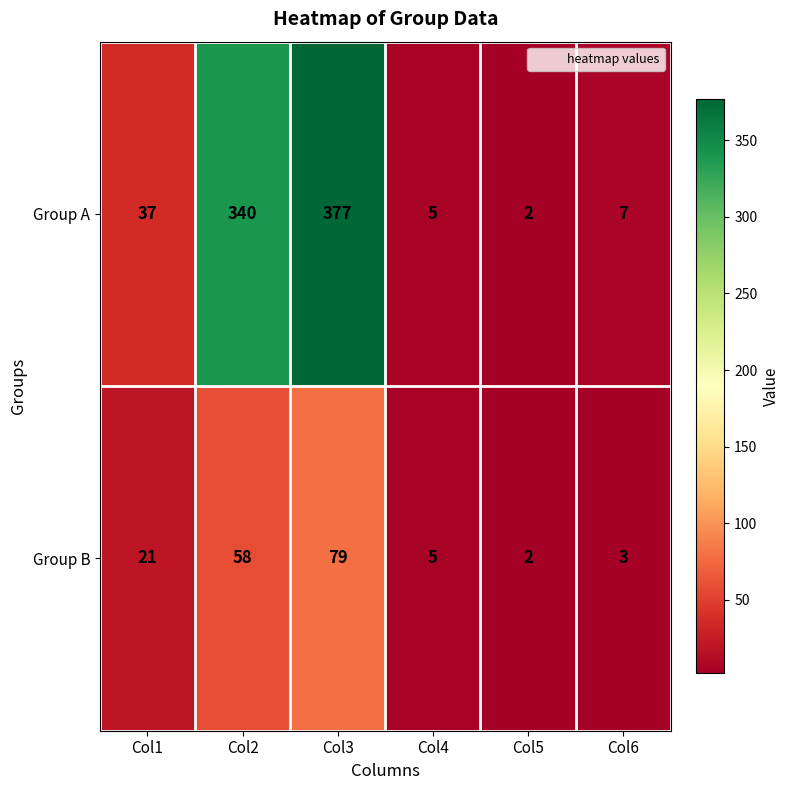

Reading right to left, list all the values displayed in this chart.

Group A: 7	2	5	377	340	37
Group B: 3	2	5	79	58	21